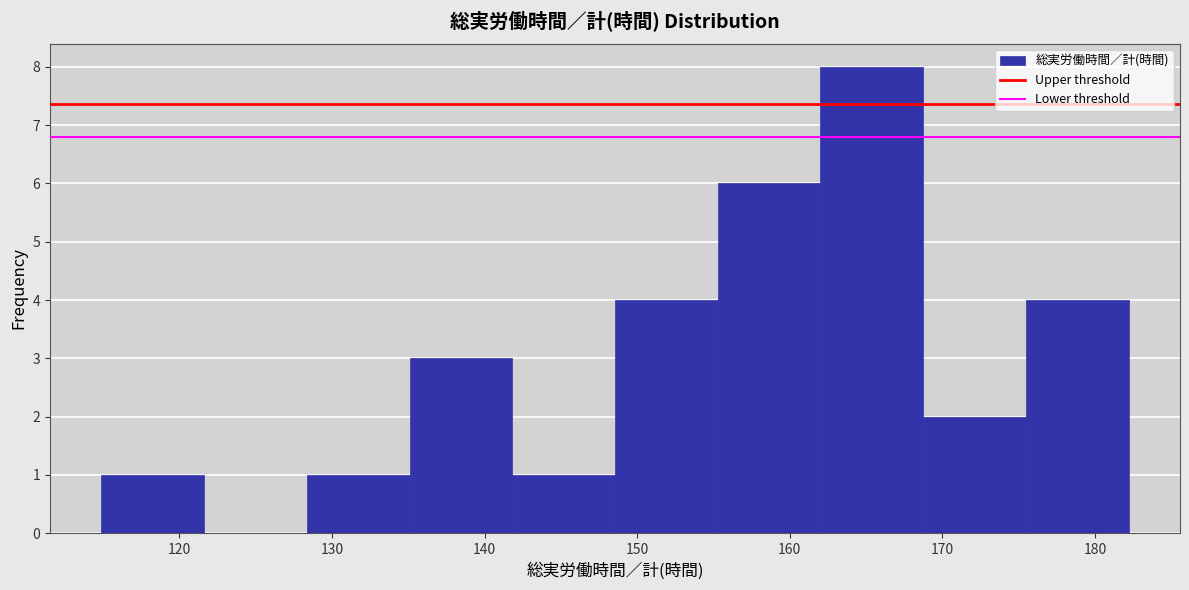

Reading left to right, transcribe this chart: for each bar, give the range it covers on the x-axis and its height. Neither the bar edges nor the heights are printed on the chart, so give them approximately, as read against the axes.

115 to 122: 1
122 to 128: 0
128 to 135: 1
135 to 142: 3
142 to 149: 1
149 to 155: 4
155 to 162: 6
162 to 169: 8
169 to 175: 2
175 to 182: 4